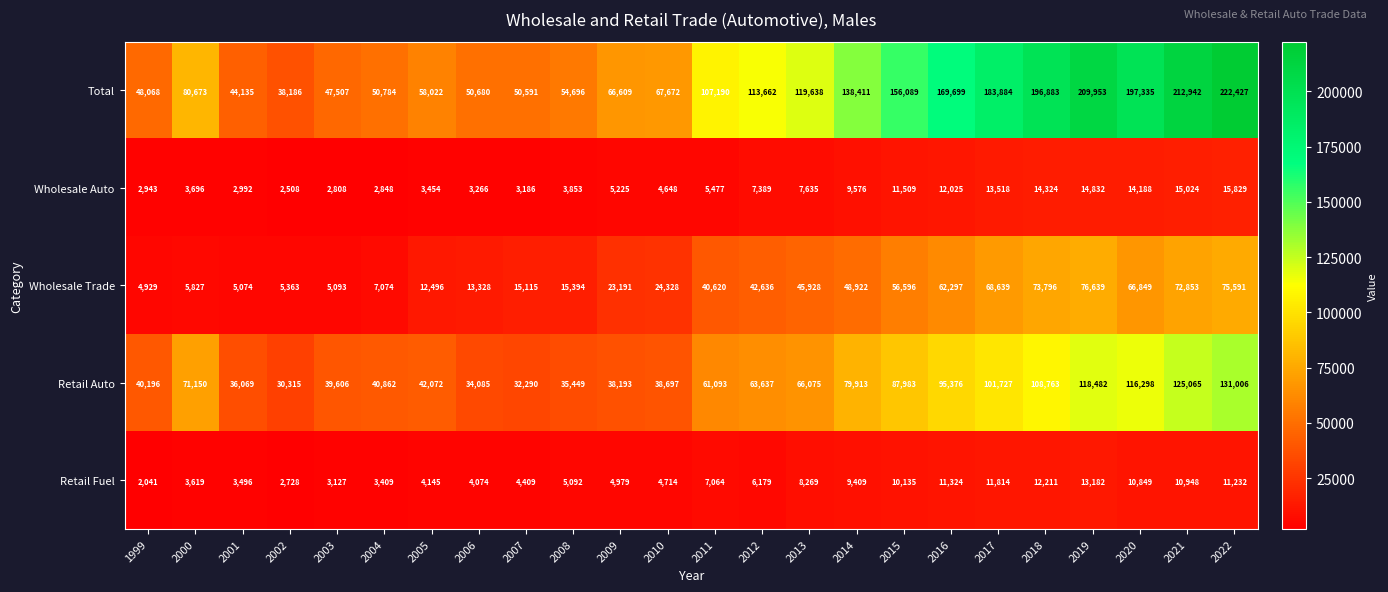

Which series changed the most between 2004 and 2022?

Total